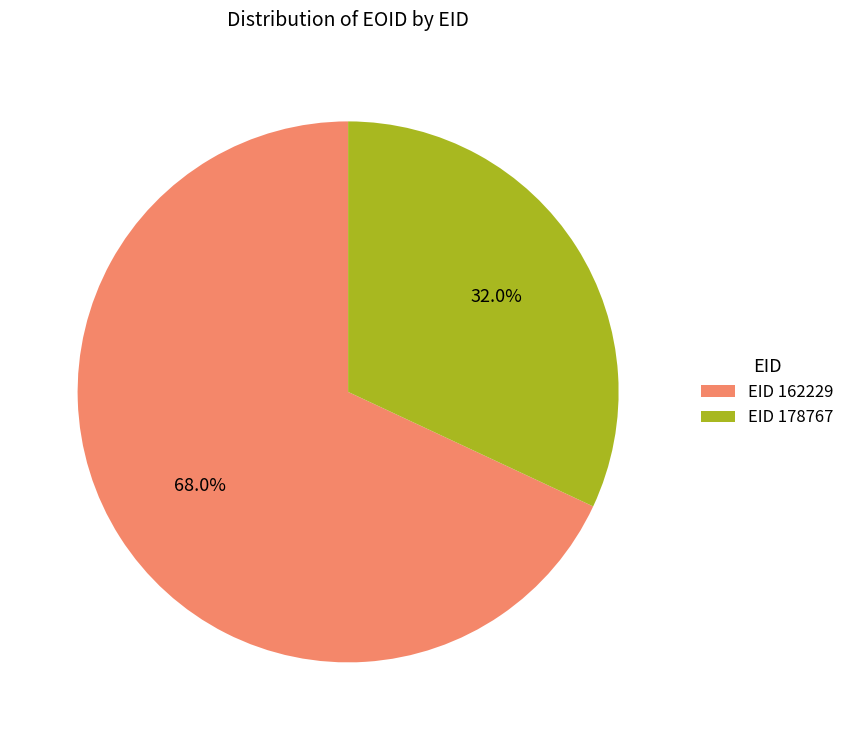

Between EID 178767 and EID 162229, which is larger?

EID 162229